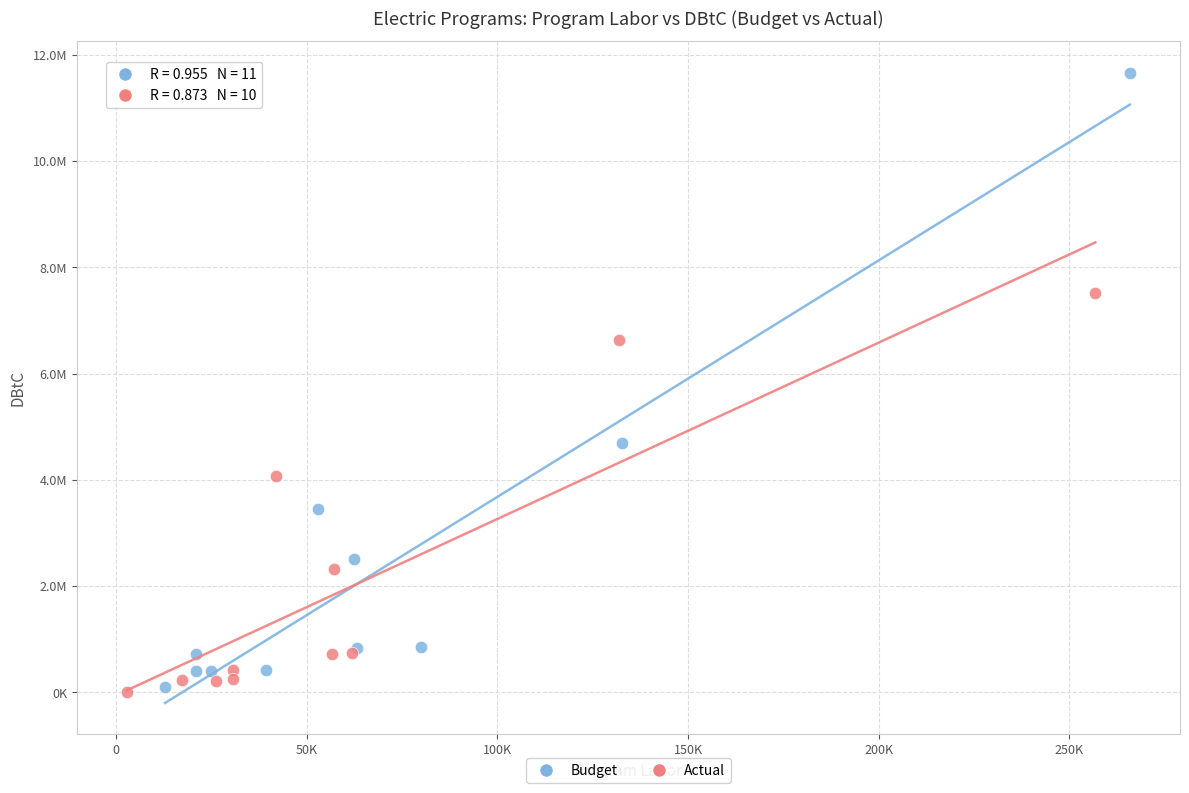

Which series reaches the maximum Y coordinate?

Budget